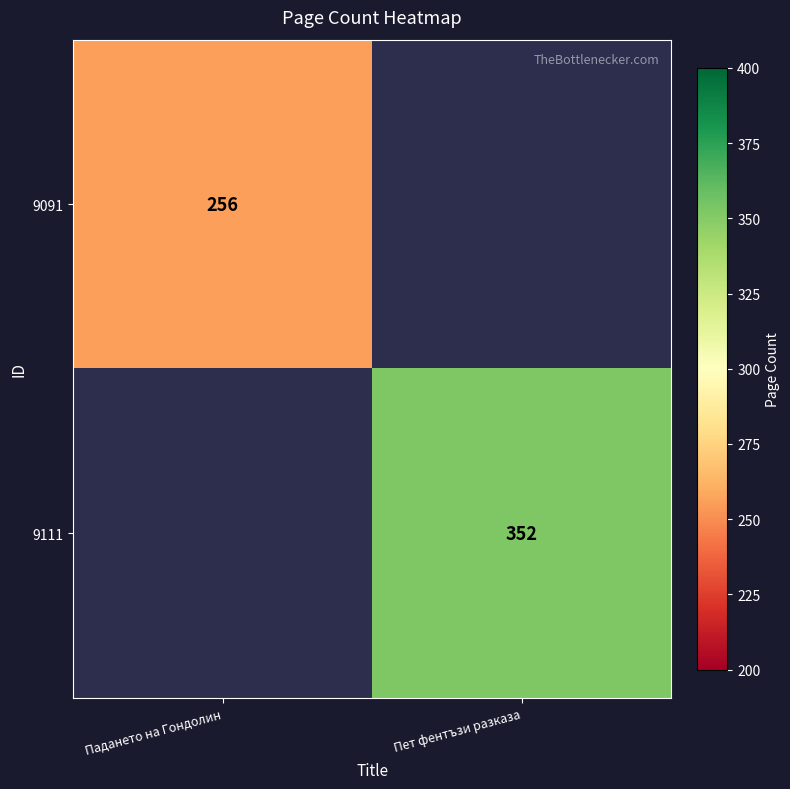

The 9091 series shows 256 at Падането на Гондолин. True or false?

True